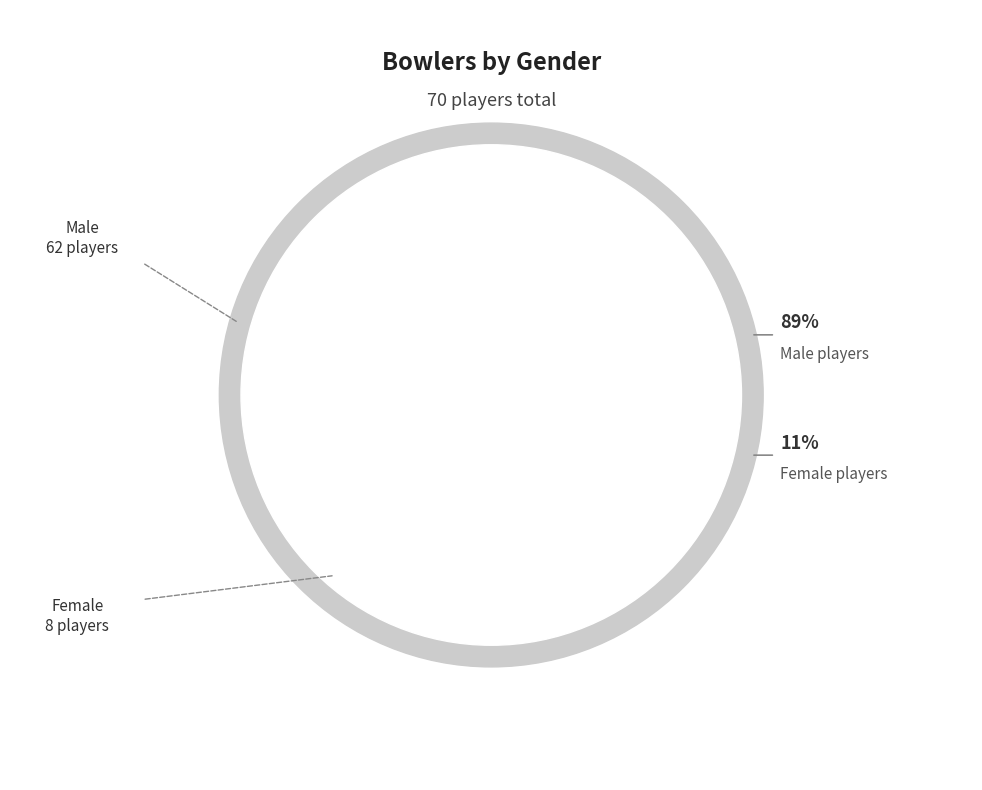

Is w the majority of the pie?

No